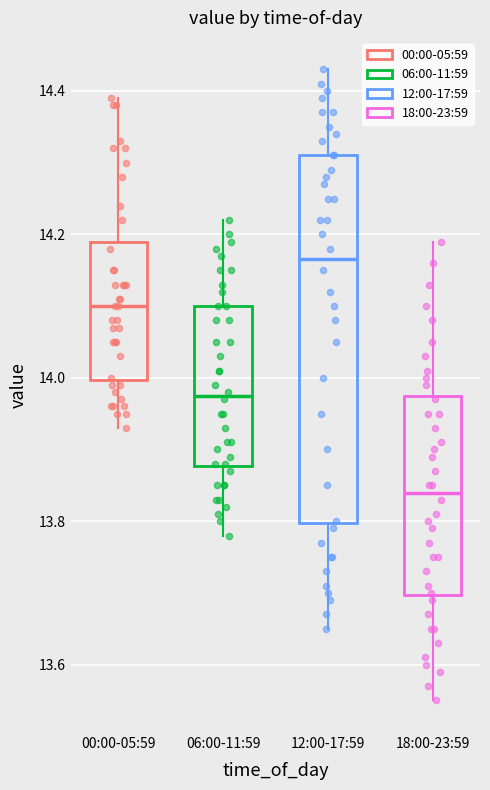

Reading left to right, read every box against the y-axis: the position of its median line, the range the box covers, and the ends of its whiskers. The values are not printed on the chart, so give them approximately, as read against the axis.

00:00-05:59: median 14.10, box 14.00 to 14.20, whiskers 13.94 to 14.40
06:00-11:59: median 13.98, box 13.88 to 14.10, whiskers 13.78 to 14.22
12:00-17:59: median 14.16, box 13.80 to 14.32, whiskers 13.66 to 14.44
18:00-23:59: median 13.84, box 13.70 to 13.98, whiskers 13.56 to 14.20